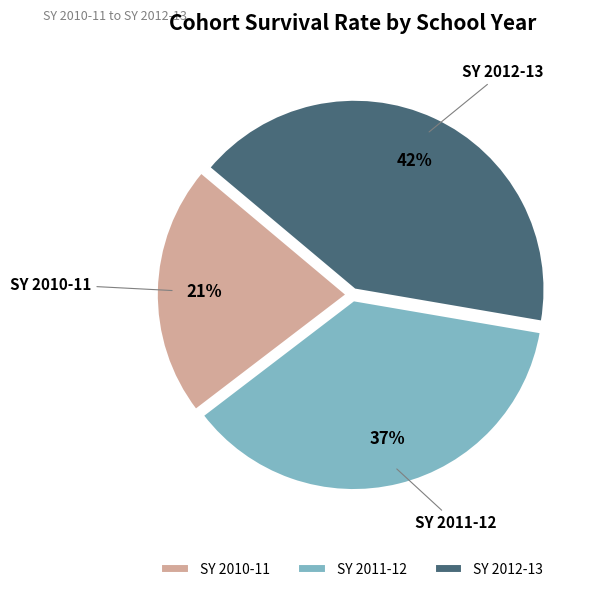

Between SY 2010-11 and SY 2011-12, which is larger?

SY 2011-12